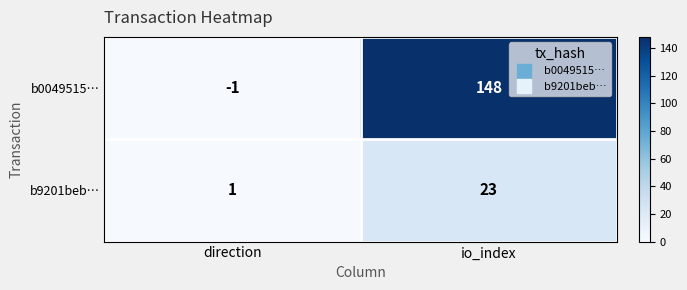

Which category has the lowest value across all series?

direction